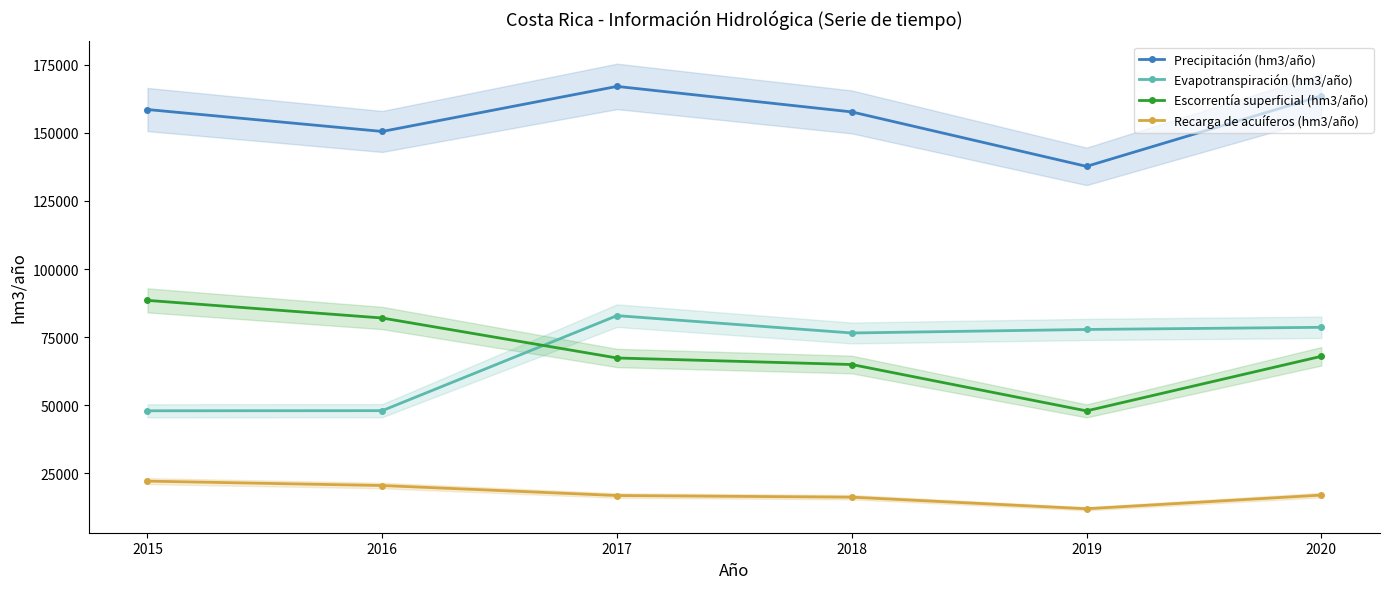

True or false: Precipitación (hm3/año) and Evapotranspiración (hm3/año) intersect in this chart.

False